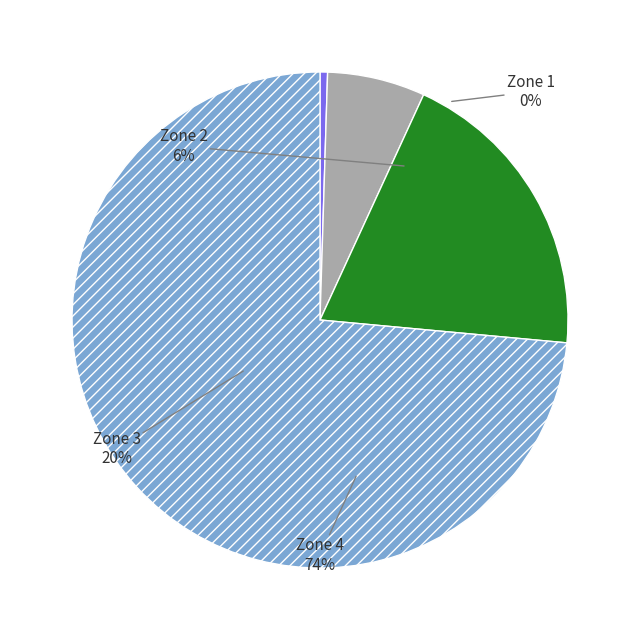

Between Zone 1 and Zone 2, which is larger?

Zone 2